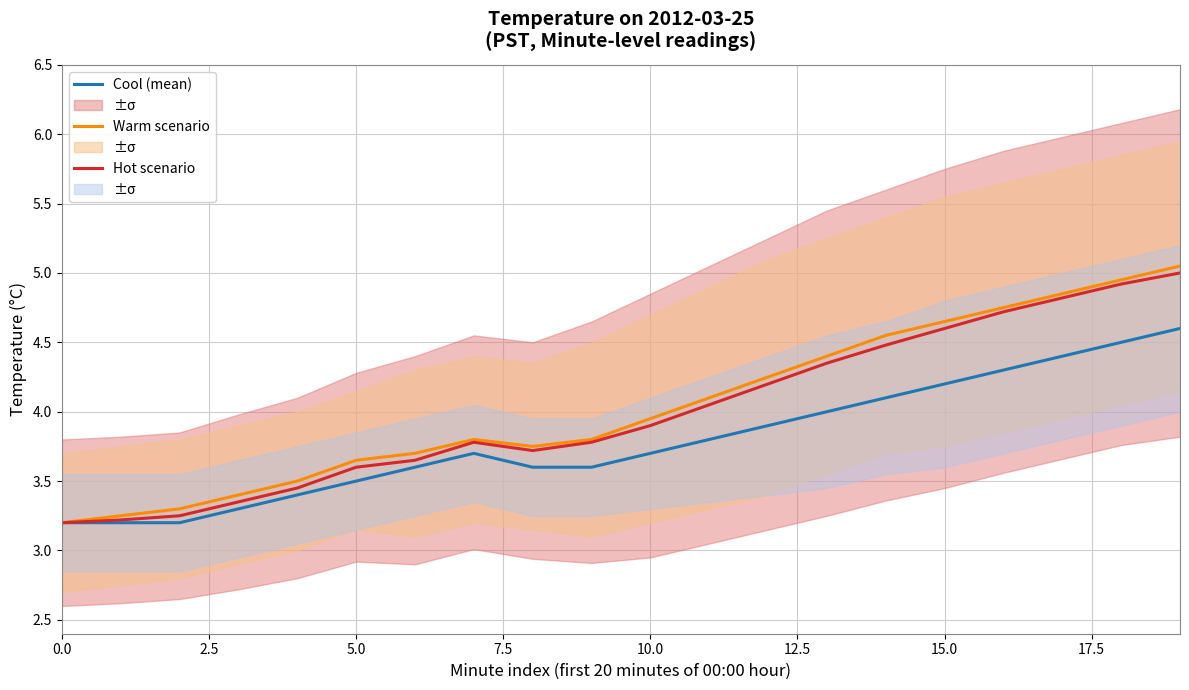

Is it true that Cool (mean) equals 2.0 at 0.0?

False